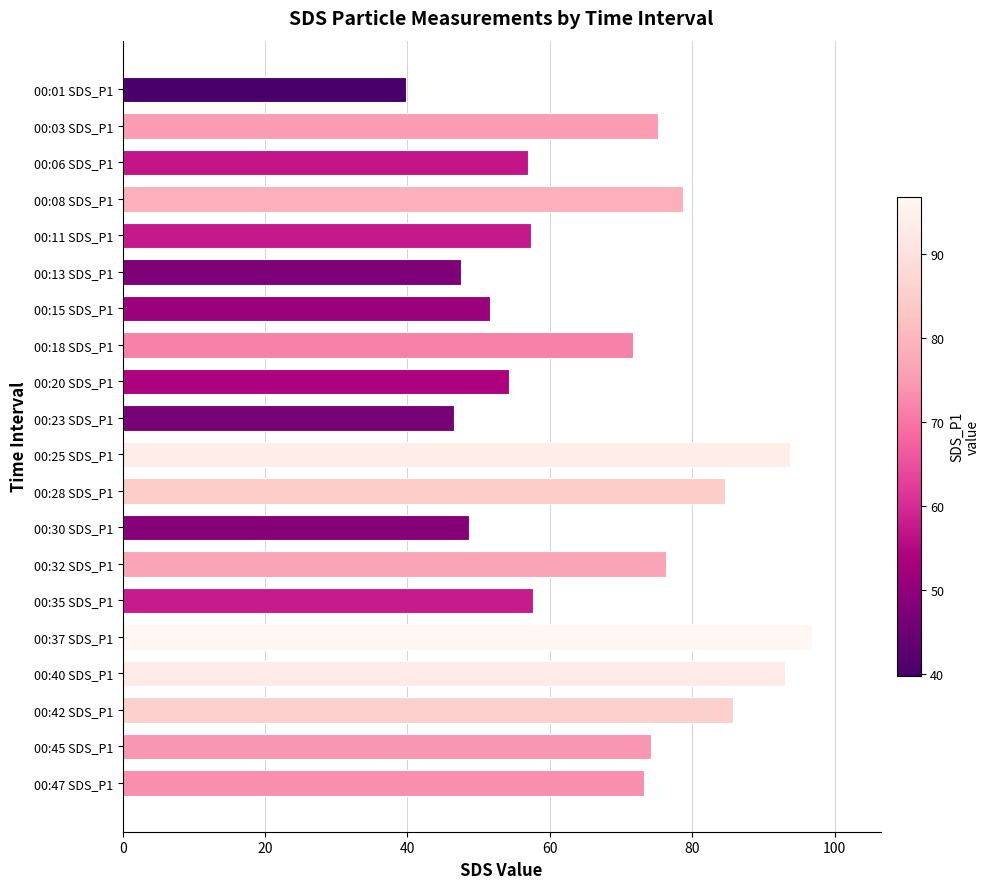

What position from the bottom is 00:23 SDS_P1?

11